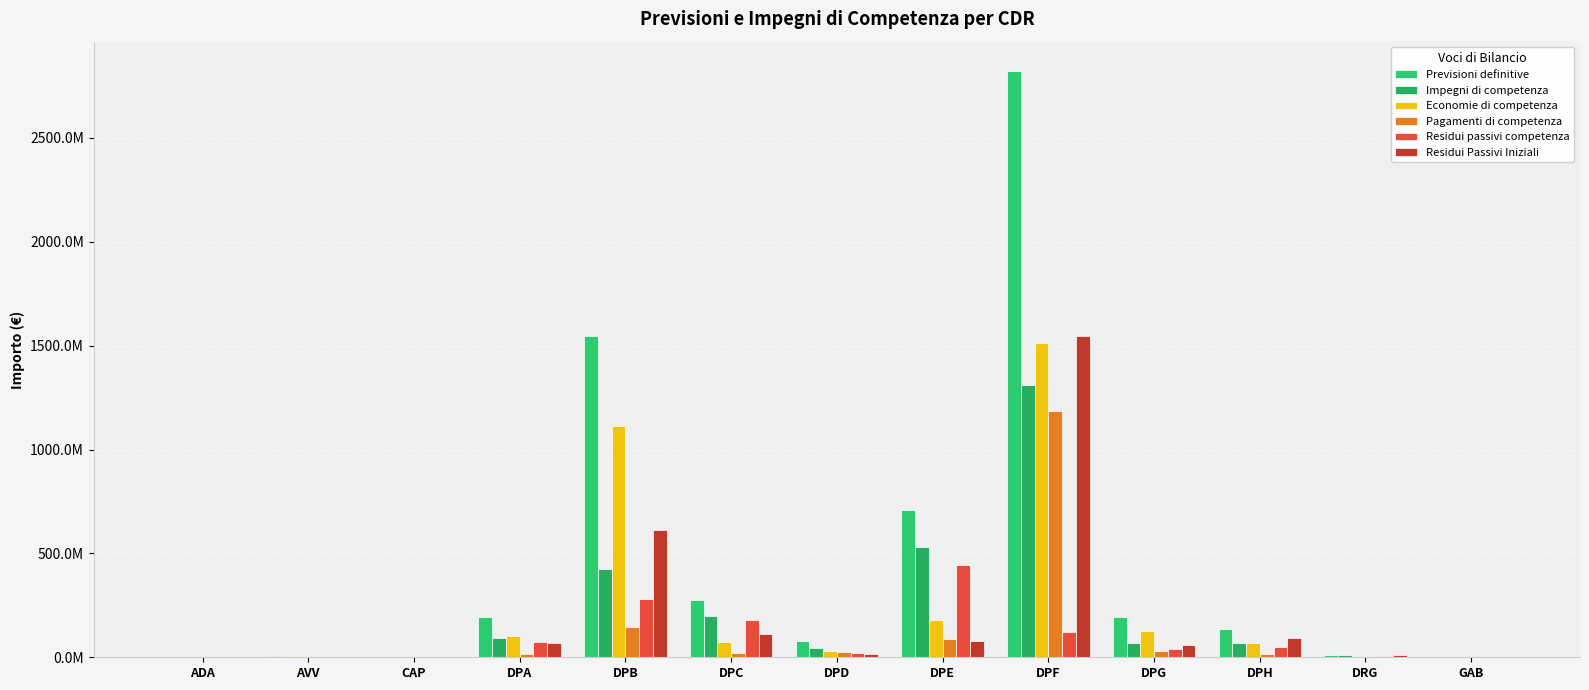

Reading right to left, transcribe all the data shown in this chart.

Previsioni definitive: GAB=48241.4	DRG=11784494.3	DPH=137175430.4	DPG=194386414.1	DPF=2822350443.1	DPE=709746651.7	DPD=77087200.6	DPC=276493027.1	DPB=1546206097.2	DPA=194114624.1	CAP=40028.8	AVV=7446575.7	ADA=1931766.4
Impegni di competenza: GAB=8657.2	DRG=9060993.9	DPH=66482437.9	DPG=68758050.9	DPF=1308992504.1	DPE=531596382.8	DPD=44897764.6	DPC=200439281.5	DPB=424607209.5	DPA=91537928.4	CAP=18300.0	AVV=2271367.6	ADA=373674.7
Economie di competenza: GAB=39584.2	DRG=2703500.4	DPH=70692992.5	DPG=124216441.6	DPF=1513357939.0	DPE=178146821.2	DPD=31925871.8	DPC=72760148.3	DPB=1114130515.1	DPA=102411695.7	CAP=21728.8	AVV=5175208.1	ADA=1541821.6
Pagamenti di competenza: GAB=5309.1	DRG=1946123.9	DPH=16613837.1	DPG=27941991.9	DPF=1185142527.8	DPE=86310963.2	DPD=23731547.6	DPC=19007613.6	DPB=143375986.9	DPA=16060911.9	CAP=7625.0	AVV=1898455.1	ADA=84053.1
Residui passivi competenza: GAB=3348.1	DRG=7114870.0	DPH=49868600.8	DPG=40816059.0	DPF=123849976.4	DPE=445285419.6	DPD=21166217.0	DPC=181431667.9	DPB=281231222.6	DPA=75477016.5	CAP=10675.0	AVV=372912.5	ADA=289621.7
Residui Passivi Iniziali: GAB=5705.6	DRG=12044774.9	DPH=90972133.1	DPG=60102912.6	DPF=1547375954.6	DPE=77252626.4	DPD=16036664.4	DPC=110209814.8	DPB=611598996.7	DPA=66804191.6	CAP=1525.0	AVV=2026384.3	ADA=219012.6